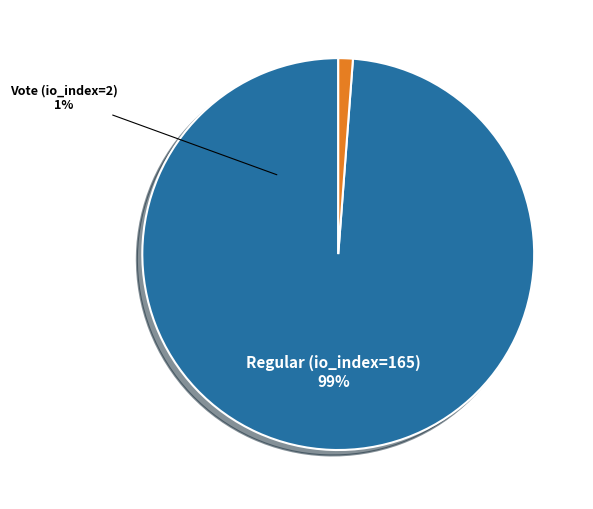

What is the change in value from Regular (io_index=165) to Vote (io_index=2)?

-163